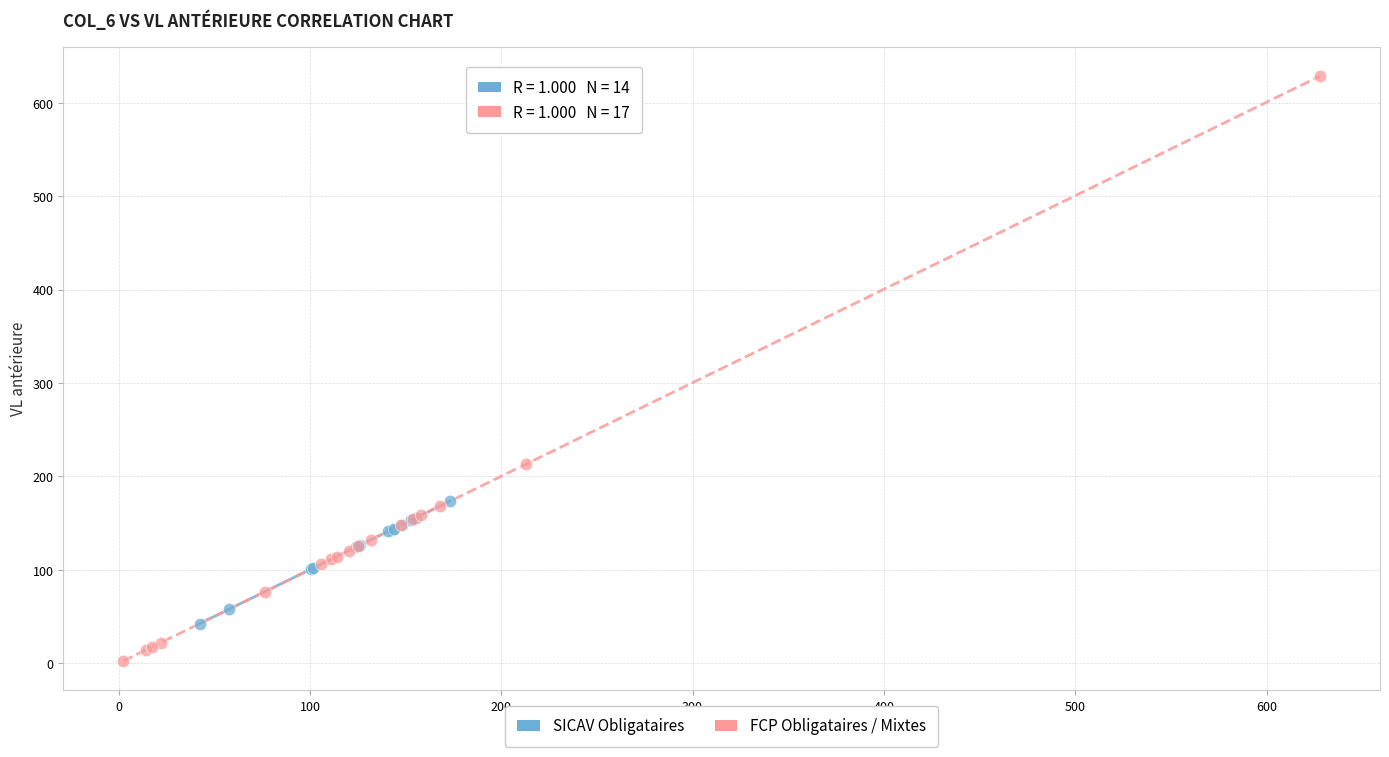

What are all the series names shown in the legend?

SICAV Obligataires, FCP Obligataires / Mixtes